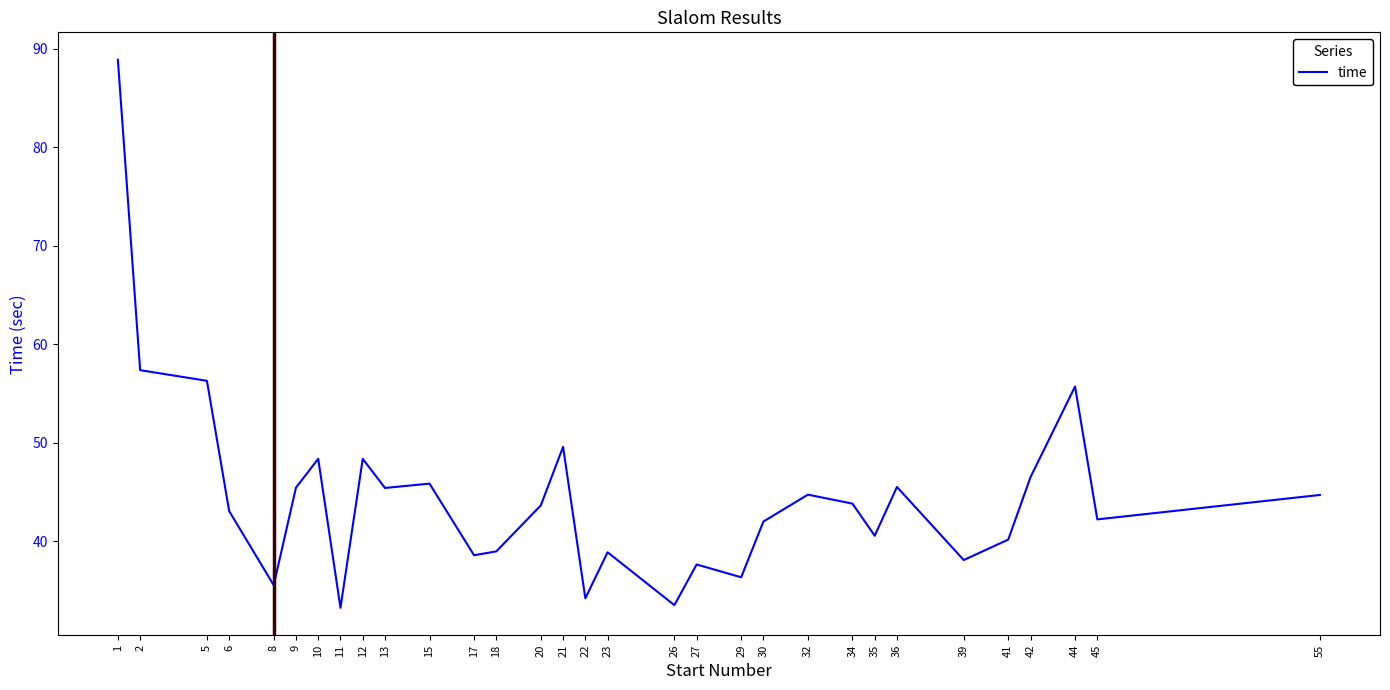

True or false: the data shows 23.9 at 6.

False